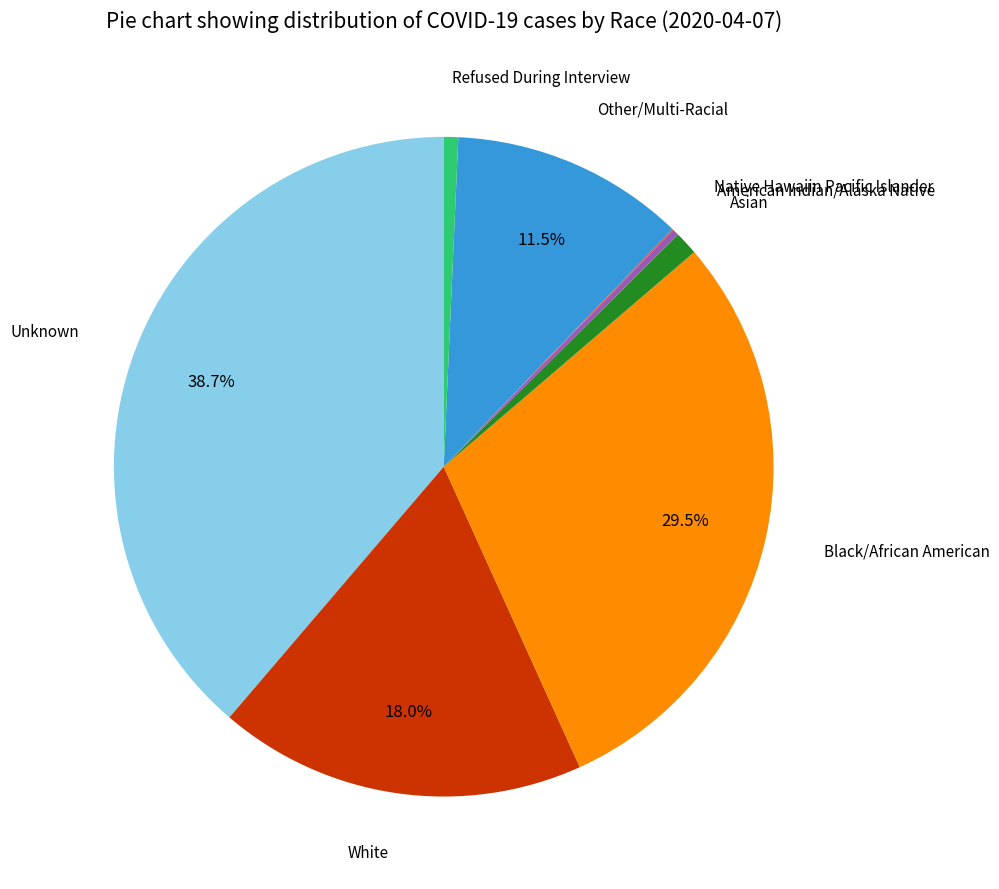

Do American Indian/Alaska Native and Asian together represent more than half of the pie?

No